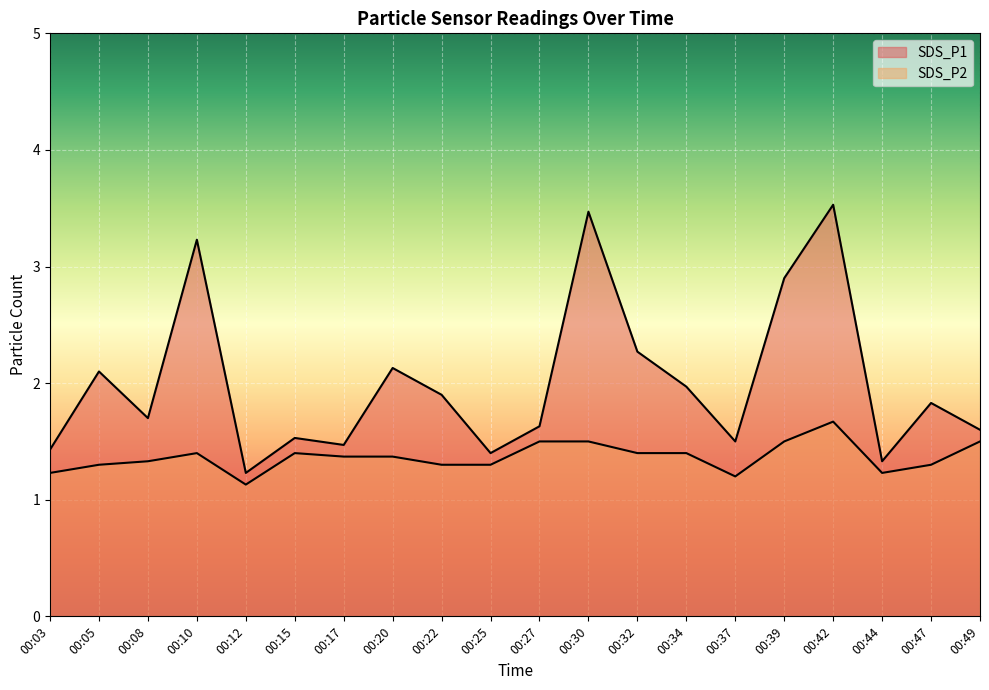

In SDS_P2, how many points are lower than both neighbors (excluding endpoints)?

3